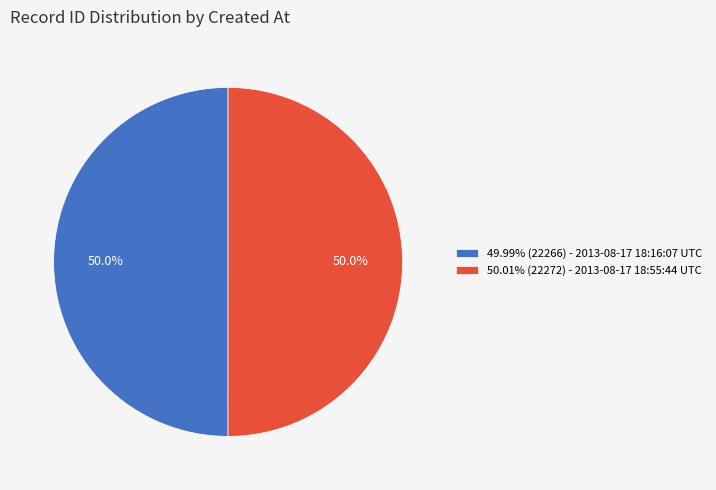

Do 50.01% (22272) - 2013-08-17 18:55:44 UTC and 49.99% (22266) - 2013-08-17 18:16:07 UTC together represent more than half of the pie?

Yes